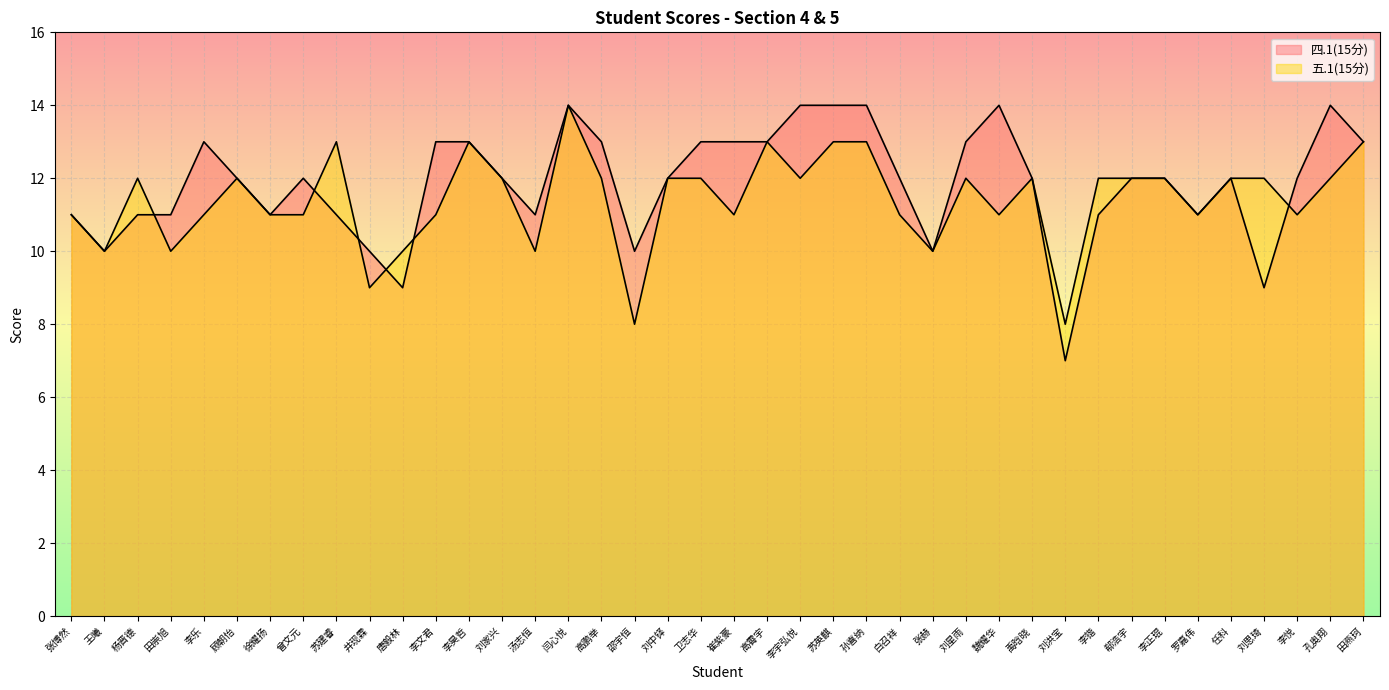

How many distinct data groups are displayed?

2